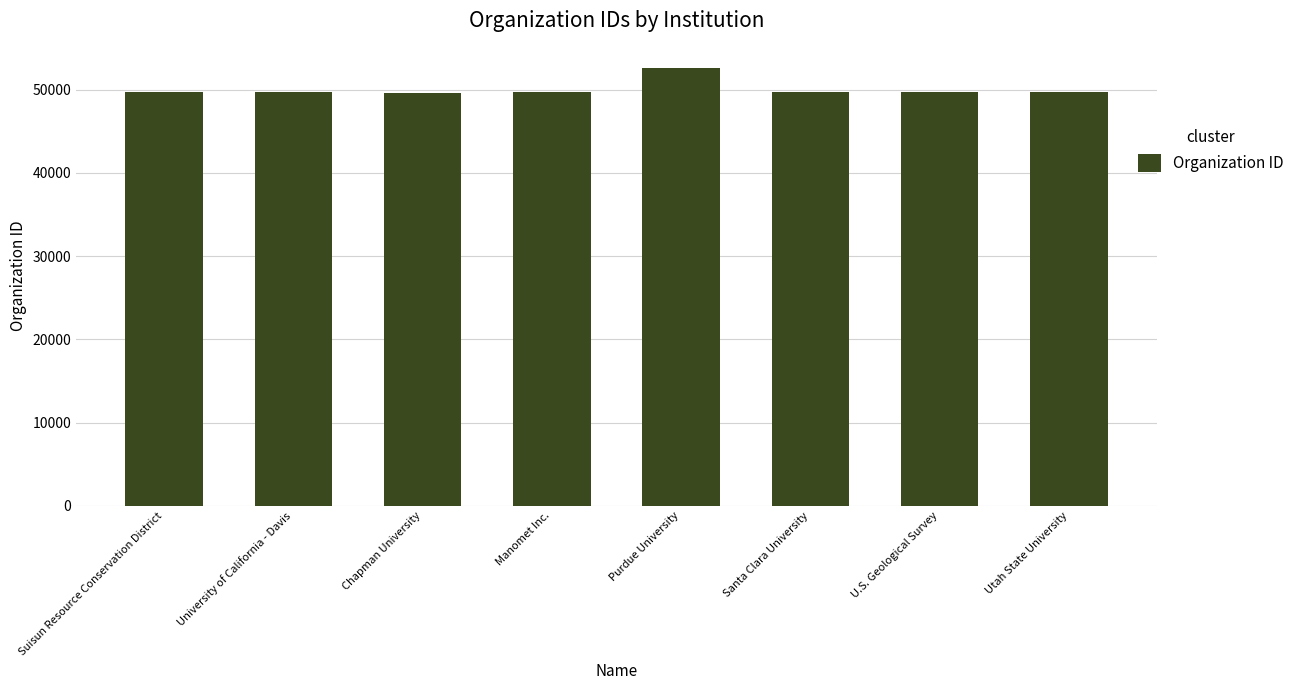

What is the minimum value shown in the chart?

49635